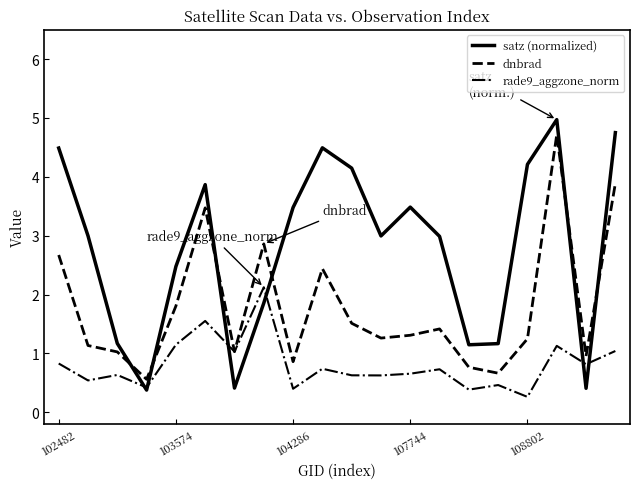

How many distinct data groups are displayed?

3